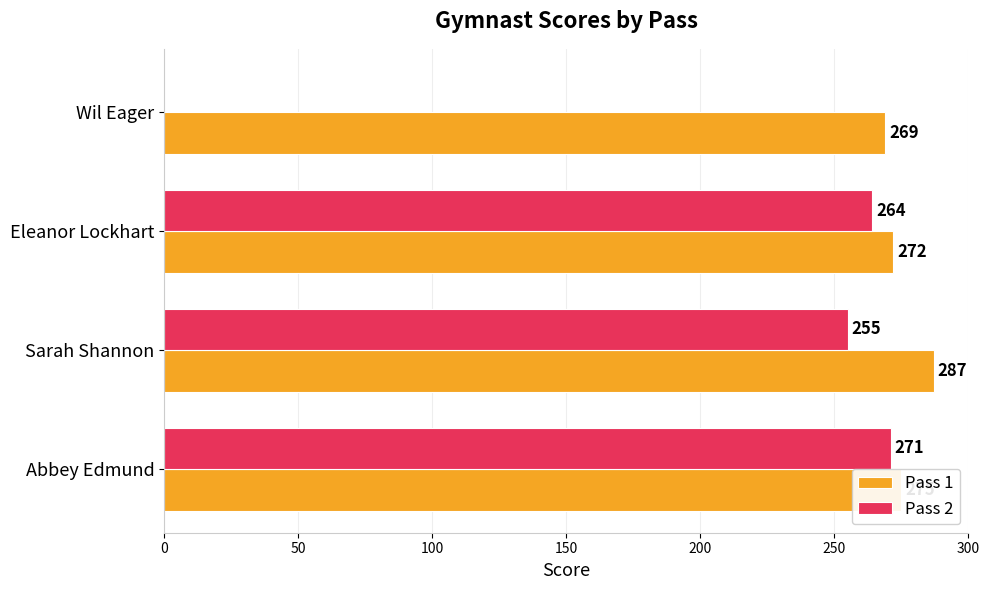

Which label corresponds to the largest value in the chart?

Sarah Shannon